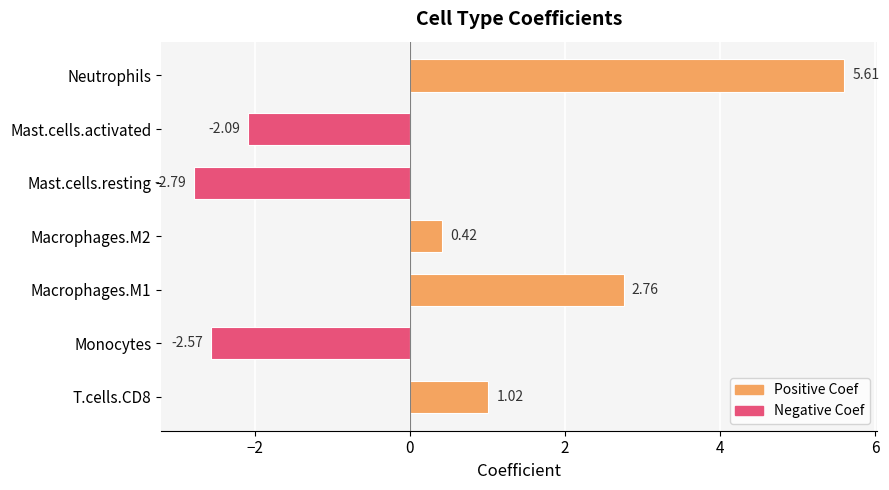

What is the smallest value displayed?

-2.8